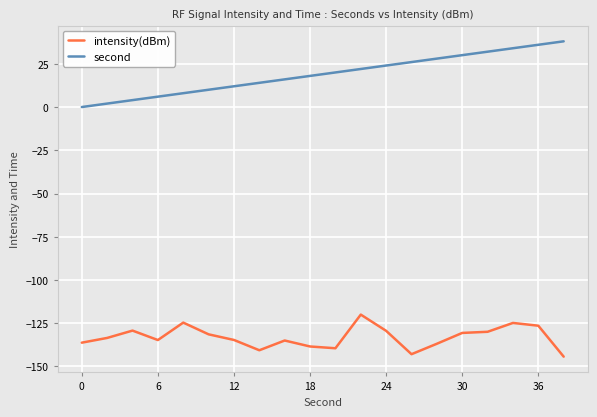

Is this an area chart (filled region under the line)?

No